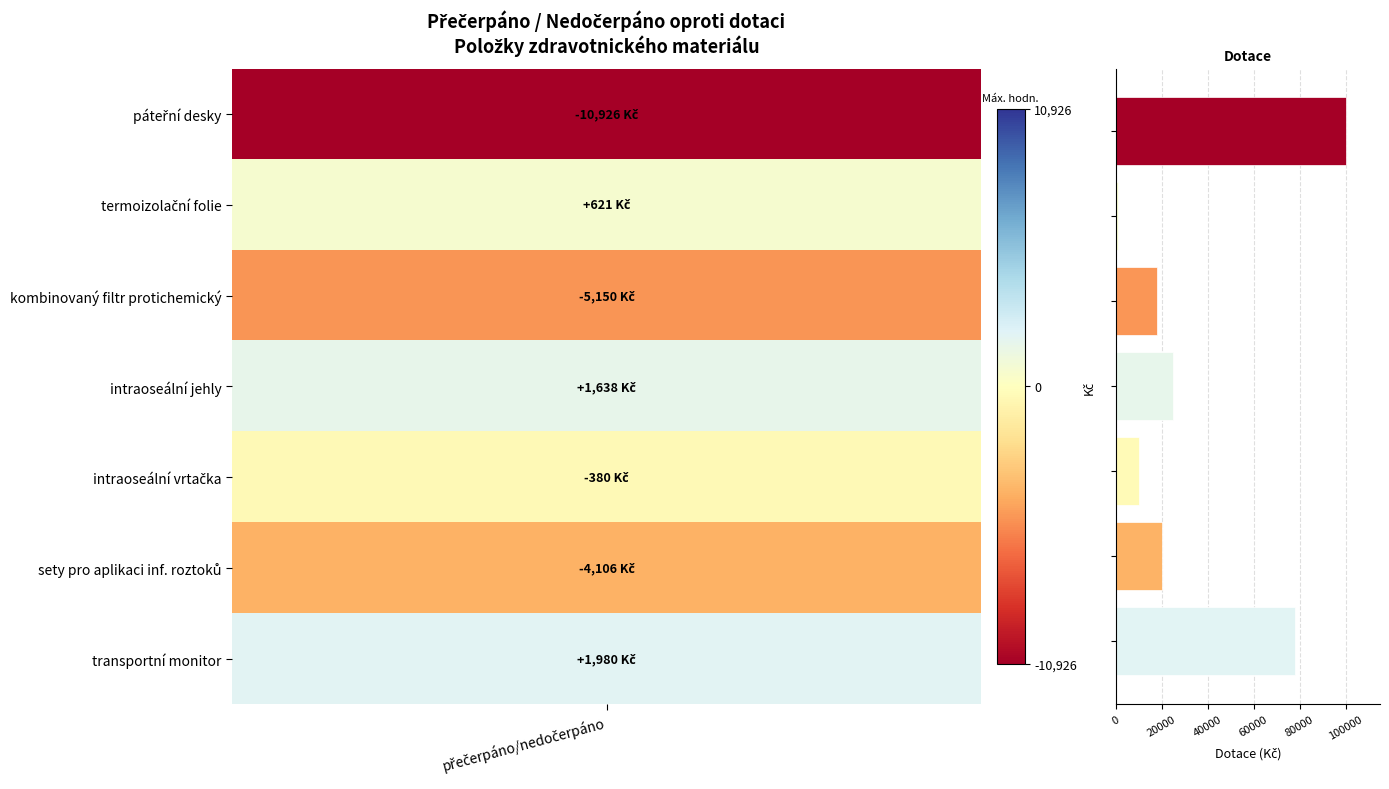

How many values are below 20000?

3